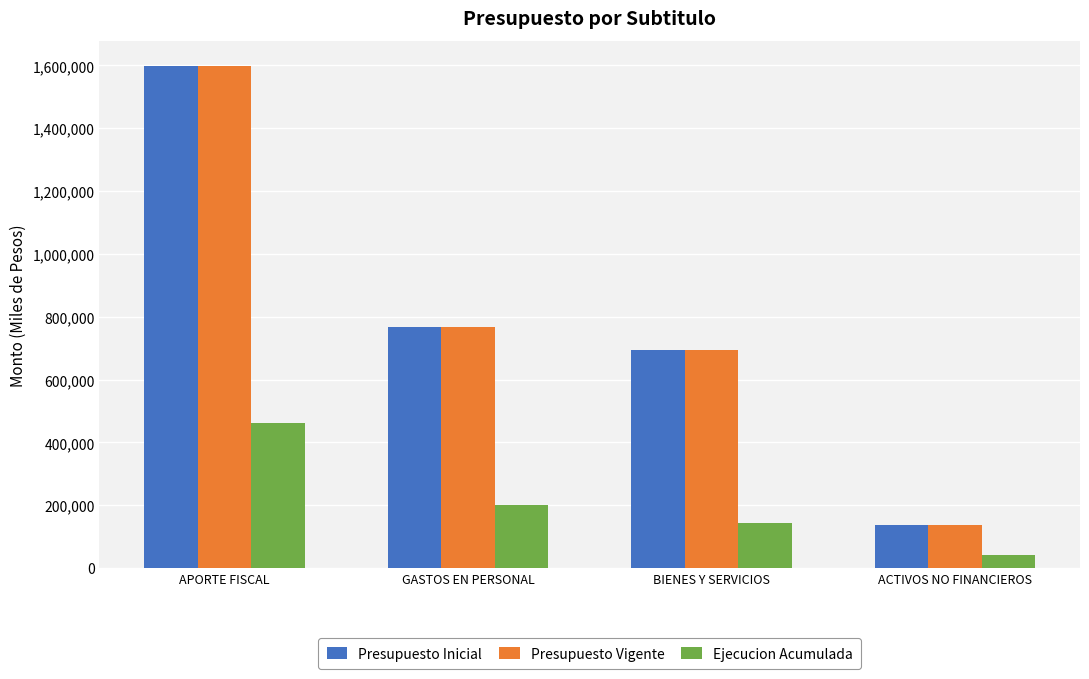

The Presupuesto Inicial series shows 1598760 at APORTE FISCAL. True or false?

True